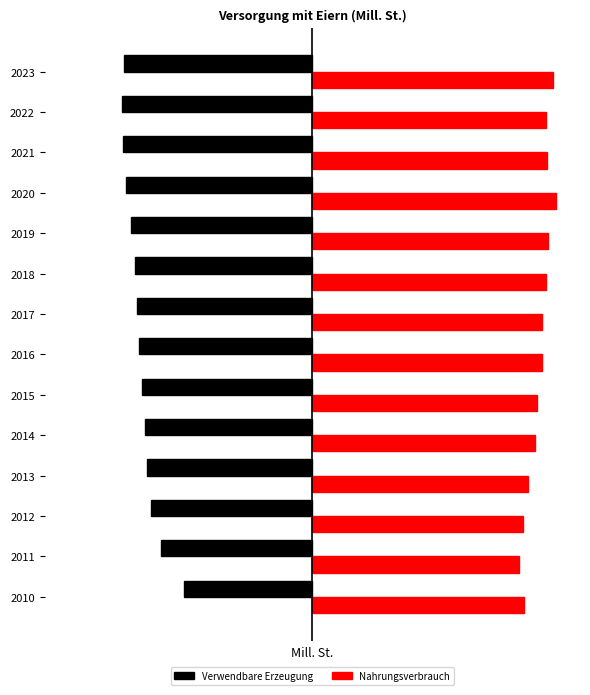

What are all the series names shown in the legend?

Verwendbare Erzeugung, Nahrungsverbrauch